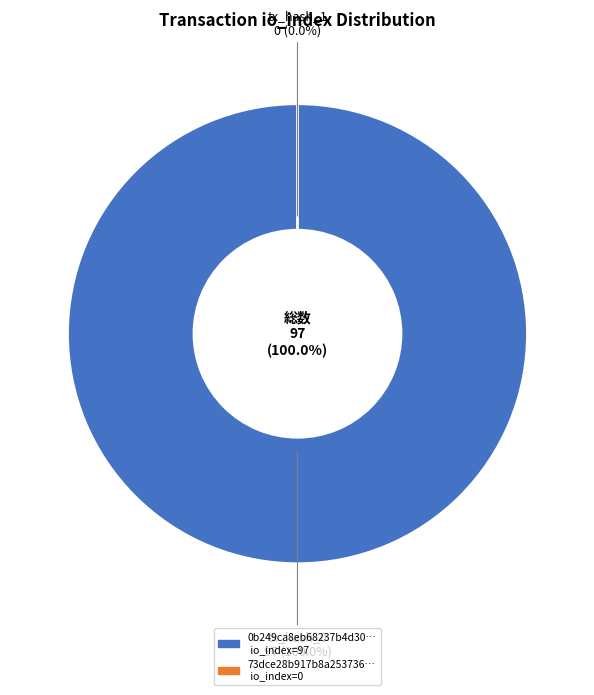

Do tx_hash_0 and tx_hash_1 together represent more than half of the pie?

Yes